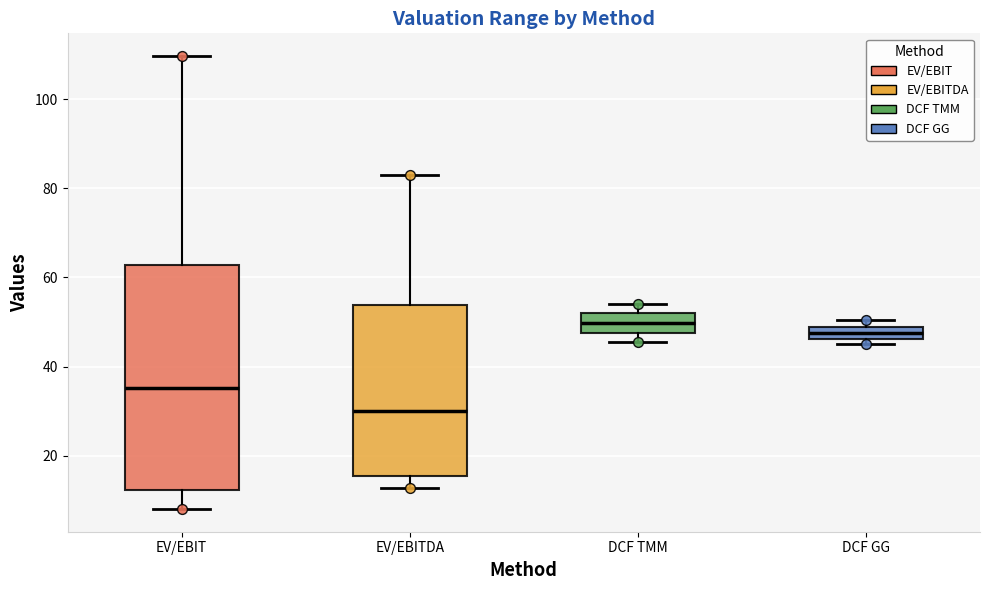

Where is the upper edge of the box for DCF GG on the y-axis? The values are not printed on the chart, so give them approximately, as read against the axis.

48